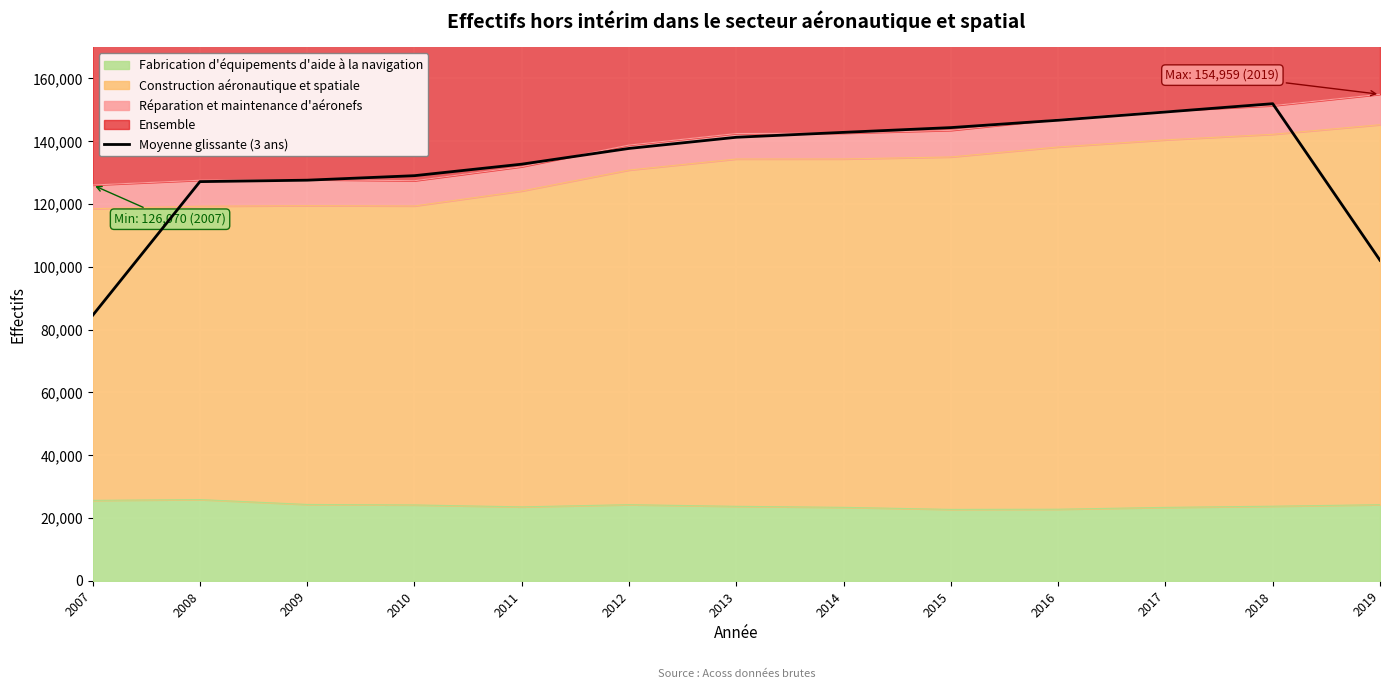

The value at 2010 is 210110.1. True or false?

False